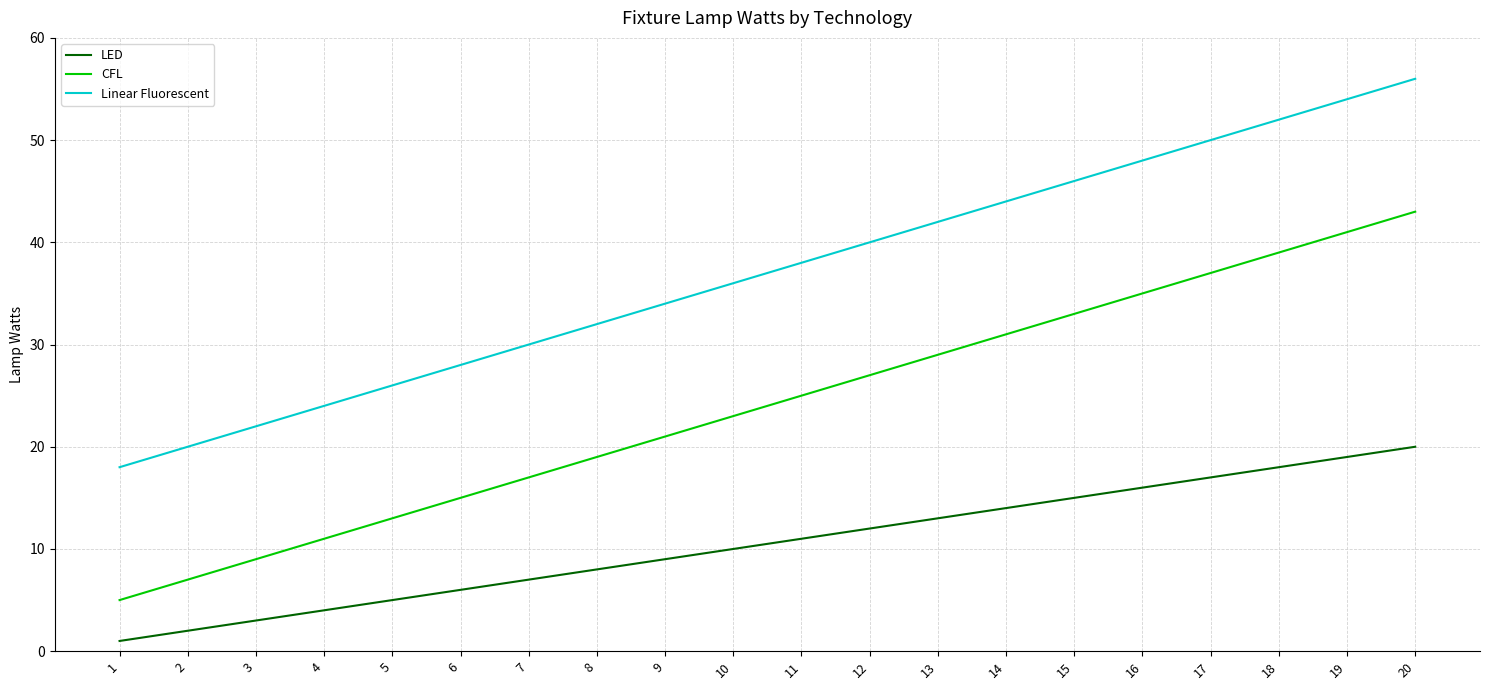

Reading right to left, list all the values displayed in this chart.

LED: 20	19	18	17	16	15	14	13	12	11	10	9	8	7	6	5	4	3	2	1
CFL: 43	41	39	37	35	33	31	29	27	25	23	21	19	17	15	13	11	9	7	5
Linear Fluorescent: 56	54	52	50	48	46	44	42	40	38	36	34	32	30	28	26	24	22	20	18